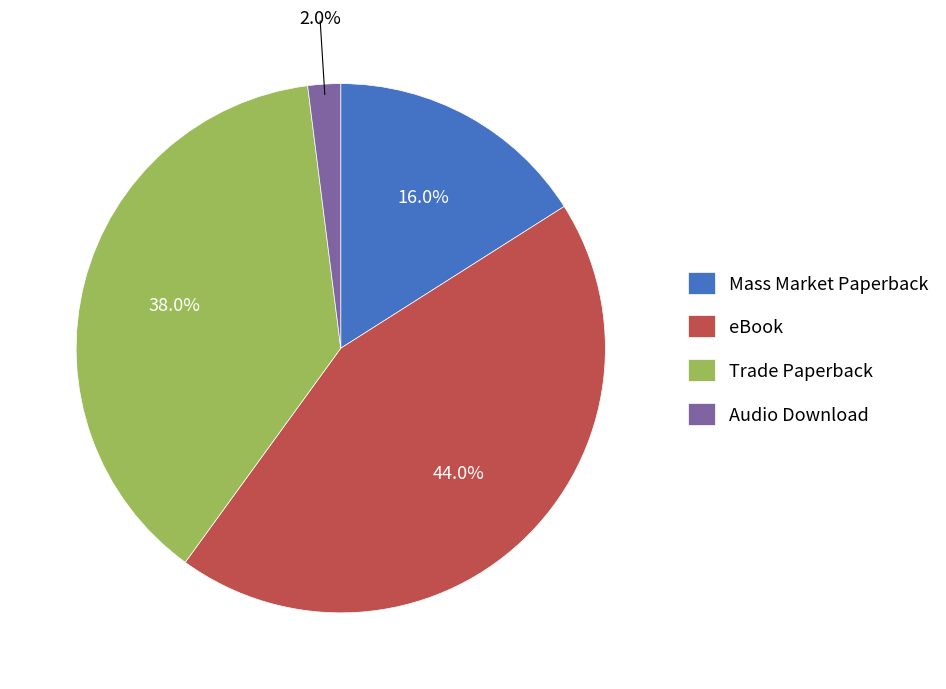

Is the sum of Trade Paperback and eBook greater than half?

Yes